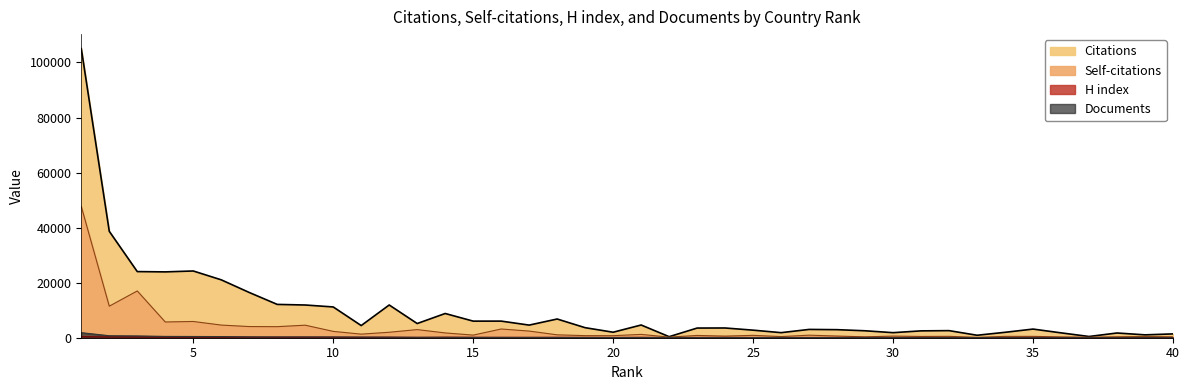

In Self-citations, how many points are lower than both neighbors (excluding endpoints)?

13